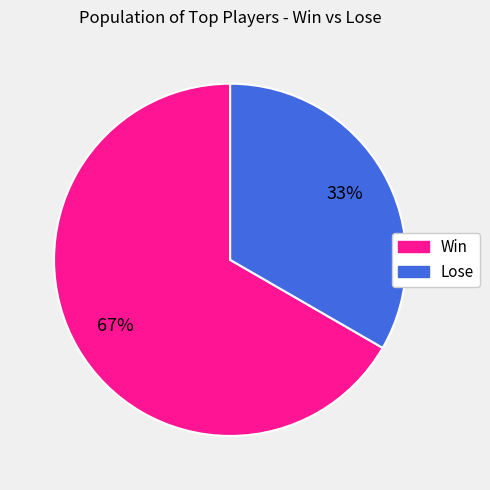

Between Win and Lose, which is larger?

Win